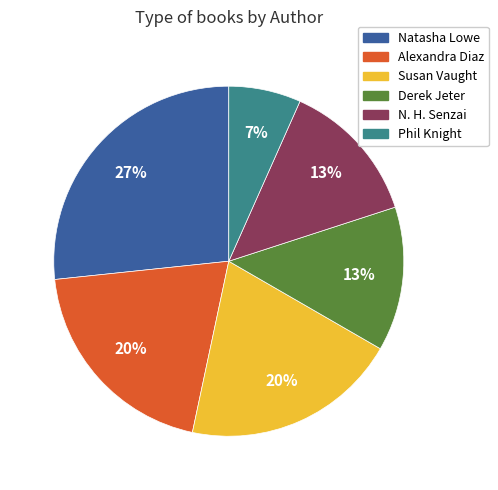

How many segments does this pie chart have?

6